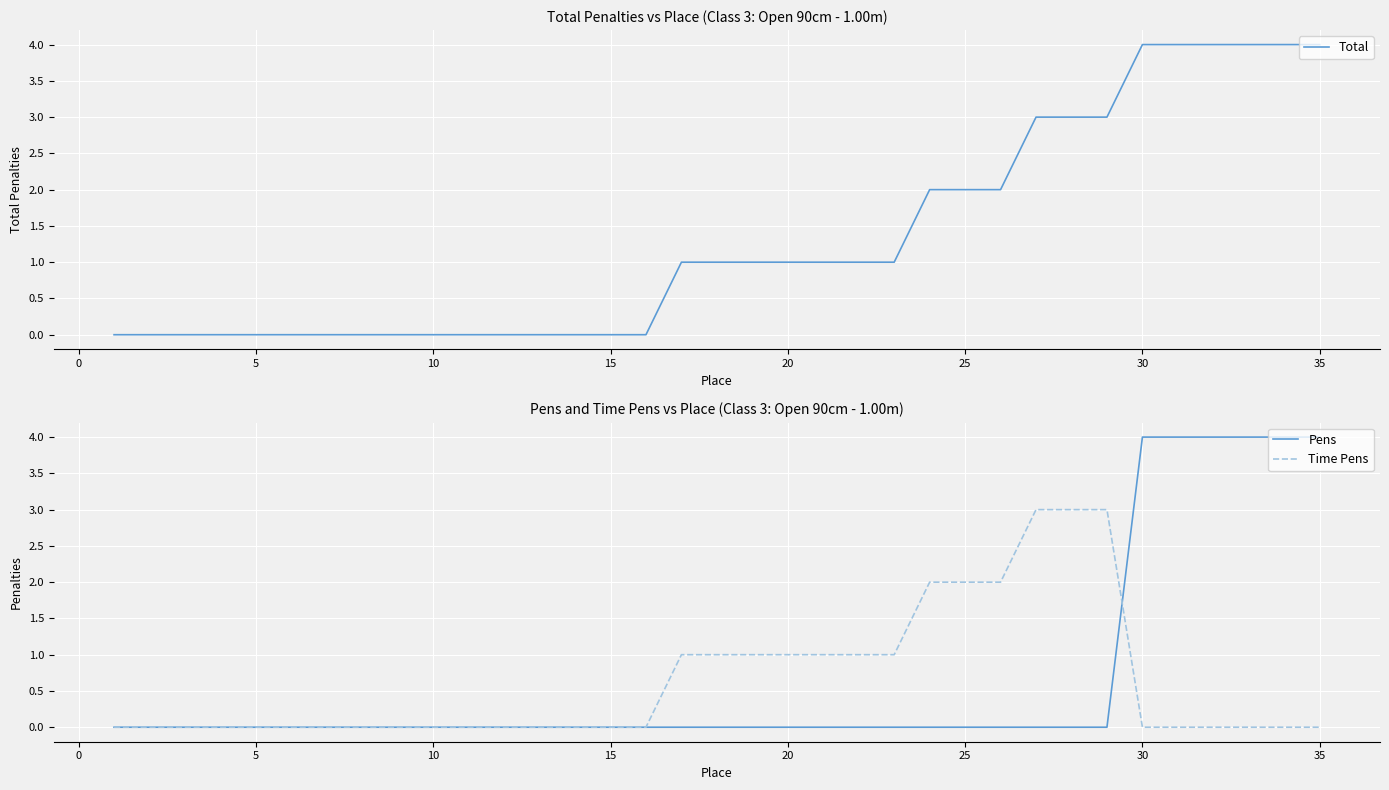

What is the maximum value for Total?

4